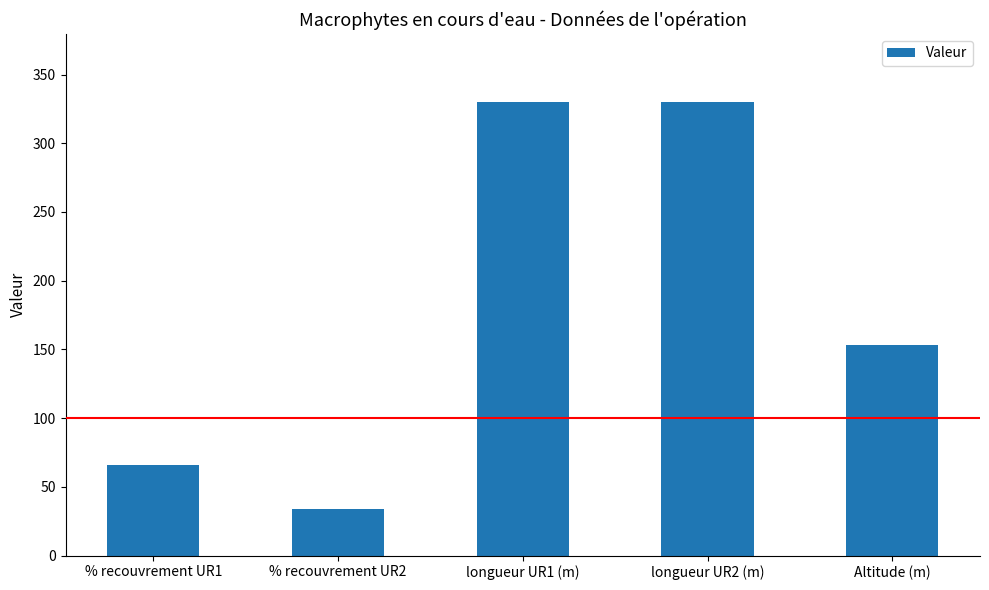

True or false: the data shows 330 at longueur UR1 (m).

True